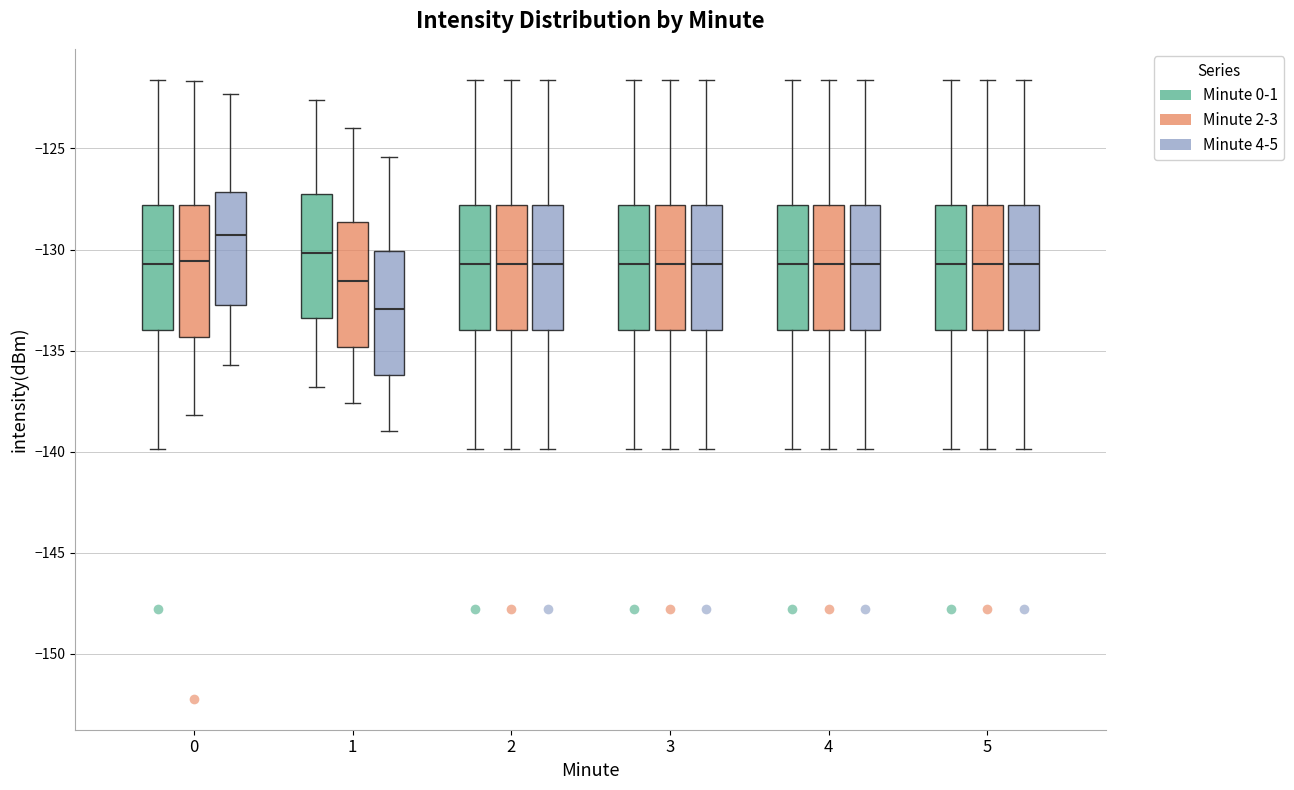

Reading left to right, read every box against the y-axis: the position of its median line, the range the box covers, and the ends of its whiskers. The values are not printed on the chart, so give them approximately, as read against the axis.

0 (Minute 0-1): median -130.5, box -134.0 to -128.0, whiskers -140.0 to -121.5
0 (Minute 2-3): median -130.5, box -134.5 to -128.0, whiskers -138.0 to -121.5
0 (Minute 4-5): median -129.5, box -132.5 to -127.0, whiskers -135.5 to -122.5
1 (Minute 0-1): median -130.0, box -133.5 to -127.0, whiskers -137.0 to -122.5
1 (Minute 2-3): median -131.5, box -135.0 to -128.5, whiskers -137.5 to -124.0
1 (Minute 4-5): median -133.0, box -136.0 to -130.0, whiskers -139.0 to -125.5
2 (Minute 0-1): median -130.5, box -134.0 to -128.0, whiskers -140.0 to -121.5
2 (Minute 2-3): median -130.5, box -134.0 to -128.0, whiskers -140.0 to -121.5
2 (Minute 4-5): median -130.5, box -134.0 to -128.0, whiskers -140.0 to -121.5
3 (Minute 0-1): median -130.5, box -134.0 to -128.0, whiskers -140.0 to -121.5
3 (Minute 2-3): median -130.5, box -134.0 to -128.0, whiskers -140.0 to -121.5
3 (Minute 4-5): median -130.5, box -134.0 to -128.0, whiskers -140.0 to -121.5
4 (Minute 0-1): median -130.5, box -134.0 to -128.0, whiskers -140.0 to -121.5
4 (Minute 2-3): median -130.5, box -134.0 to -128.0, whiskers -140.0 to -121.5
4 (Minute 4-5): median -130.5, box -134.0 to -128.0, whiskers -140.0 to -121.5
5 (Minute 0-1): median -130.5, box -134.0 to -128.0, whiskers -140.0 to -121.5
5 (Minute 2-3): median -130.5, box -134.0 to -128.0, whiskers -140.0 to -121.5
5 (Minute 4-5): median -130.5, box -134.0 to -128.0, whiskers -140.0 to -121.5